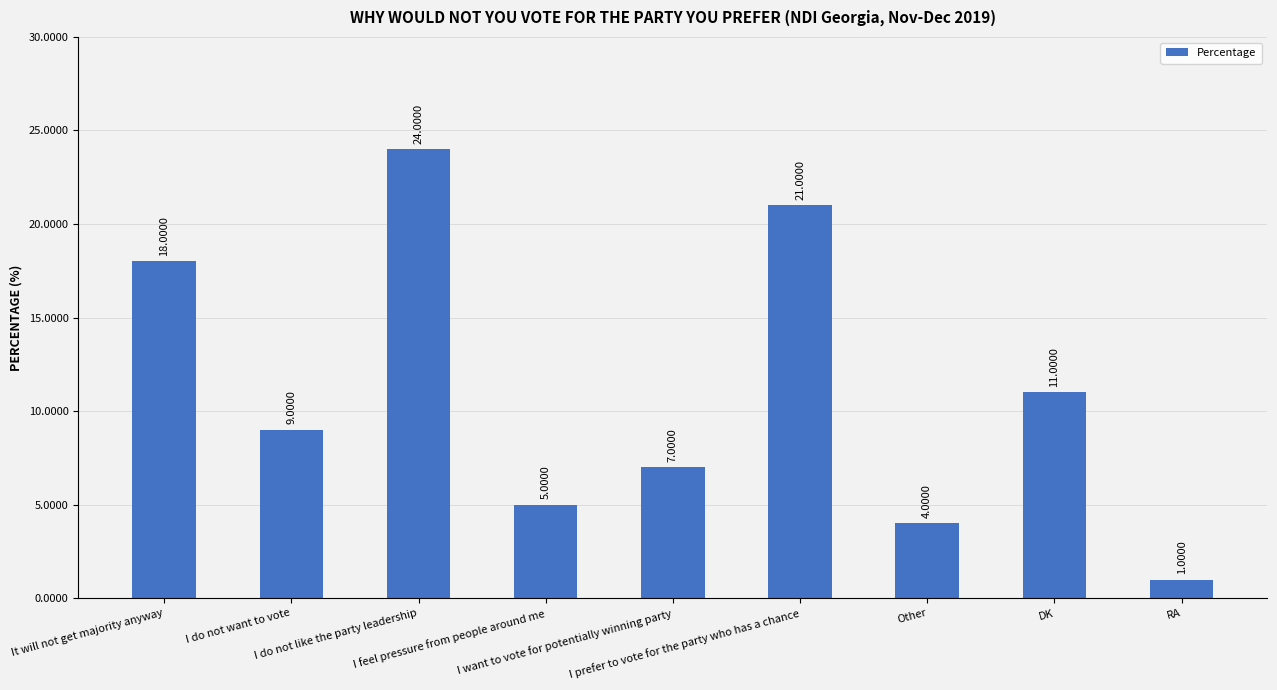

What is the change in value from I do not want to vote to I do not like the party leadership?

+15